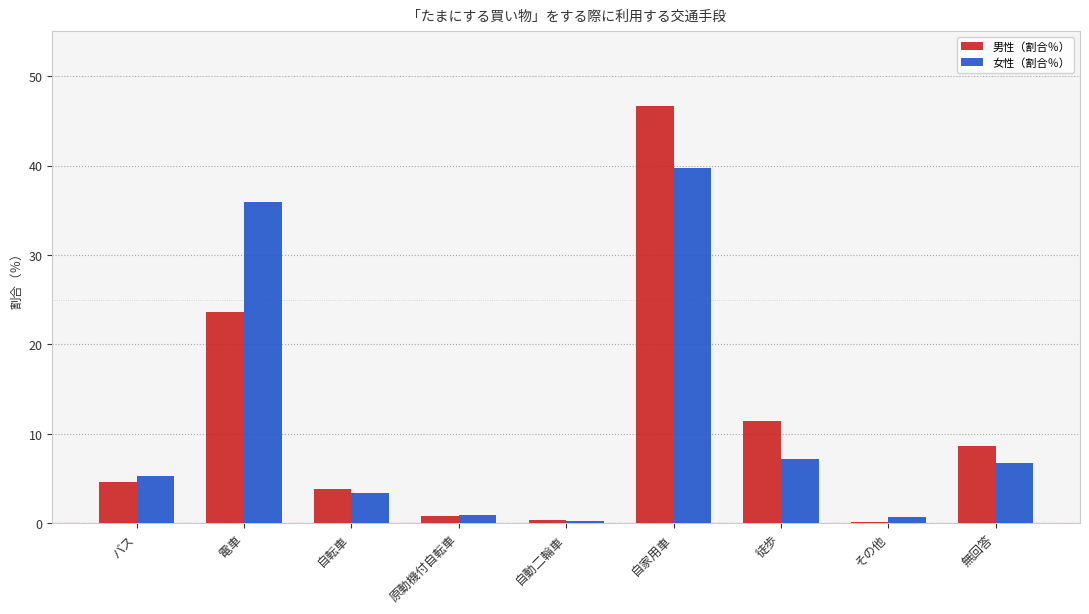

What is the sum of the 女性（割合％） values at 自動二輪車 and 徒歩?

7.4